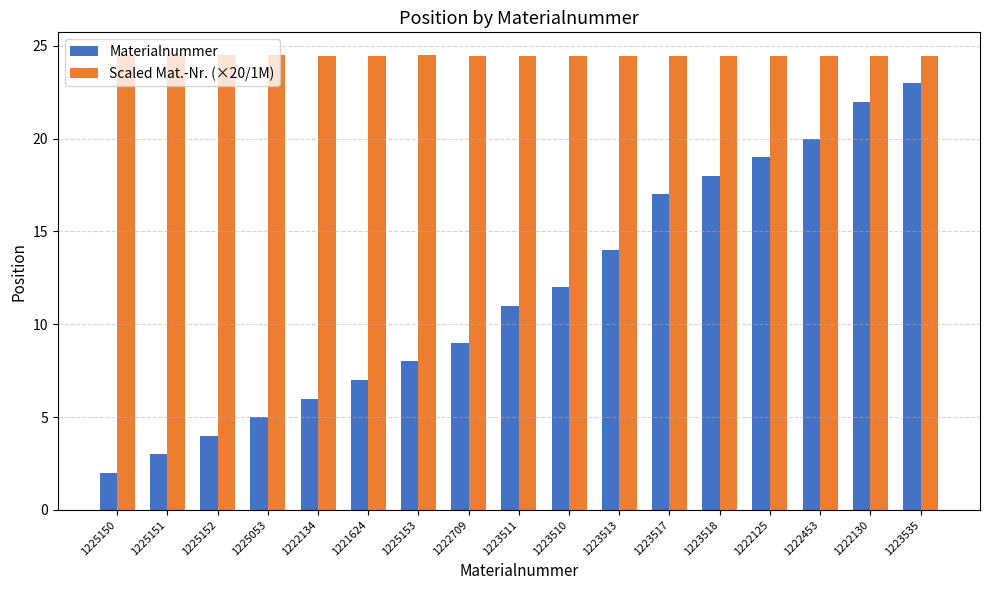

What is the maximum value shown in the chart?

24.5